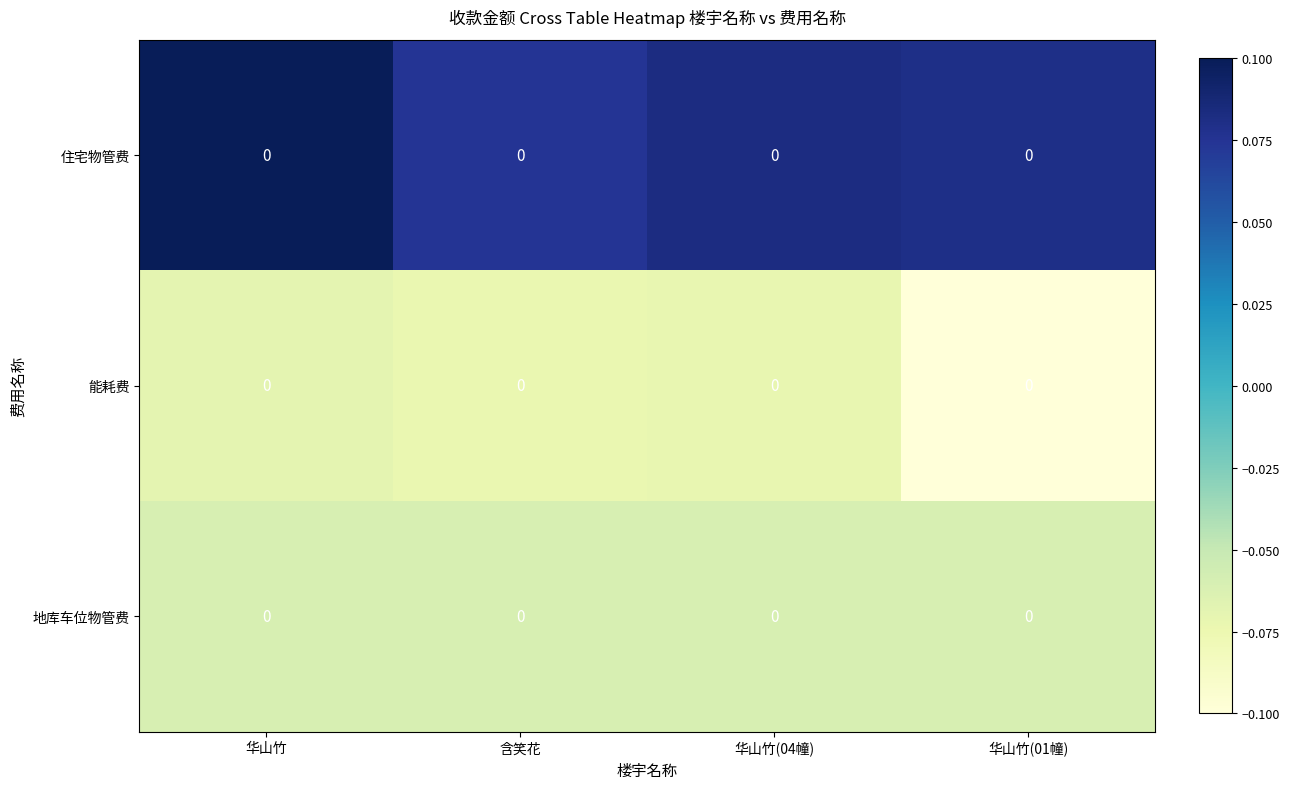

Between 华山竹(01幢) and 华山竹(04幢), which is larger?

华山竹(04幢)